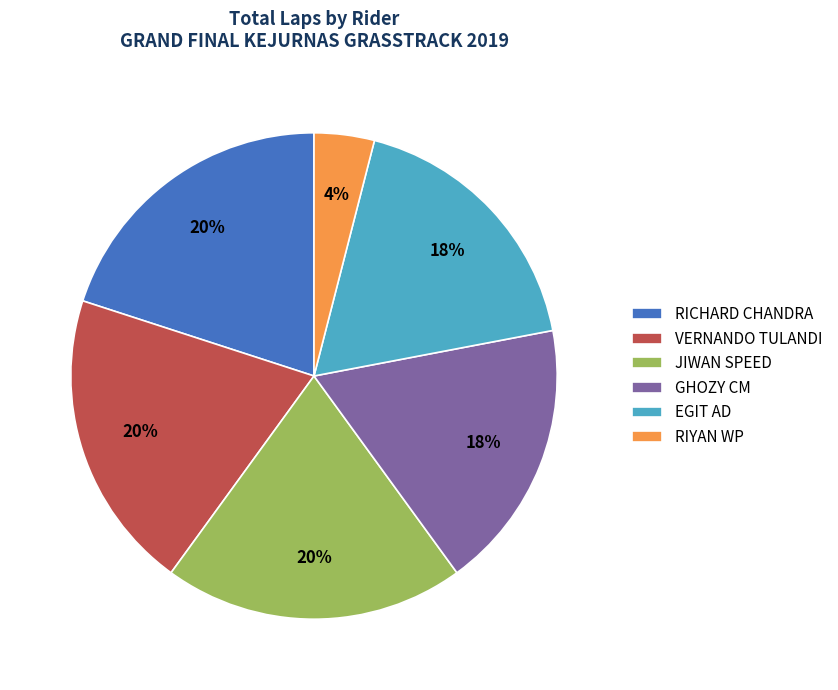

Do GHOZY CM and RIYAN WP together represent more than half of the pie?

No